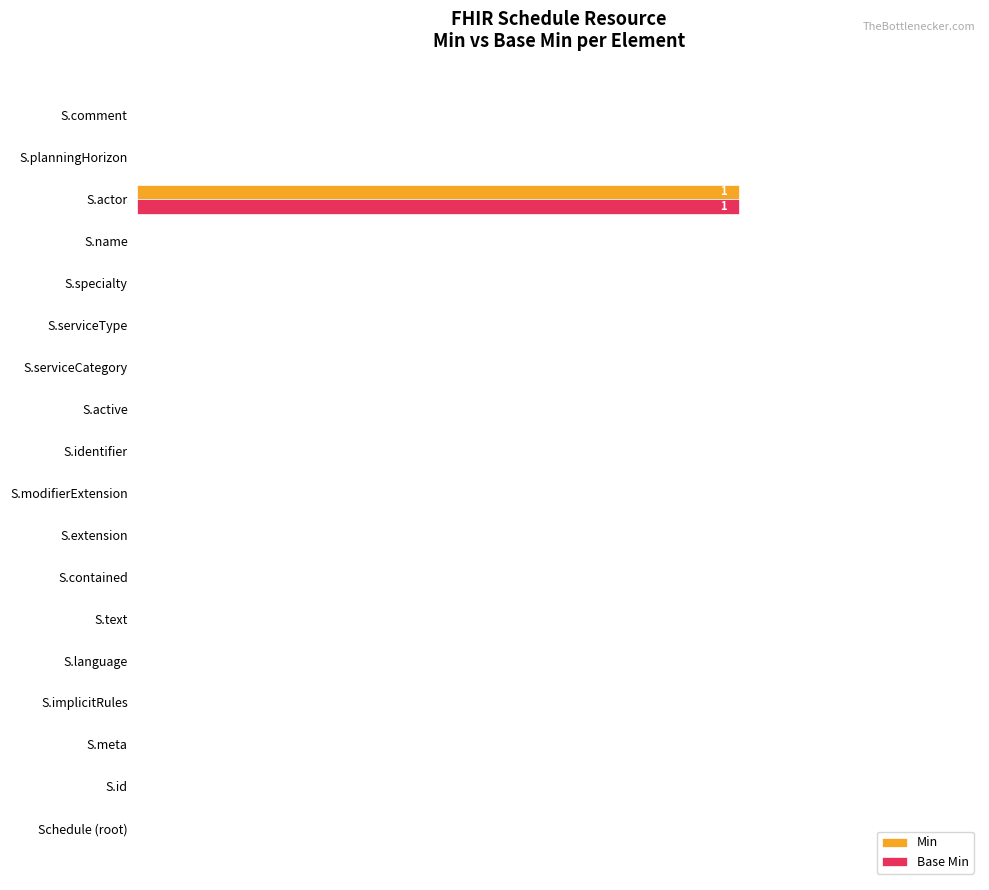

The Base Min series shows 1 at S.name. True or false?

False